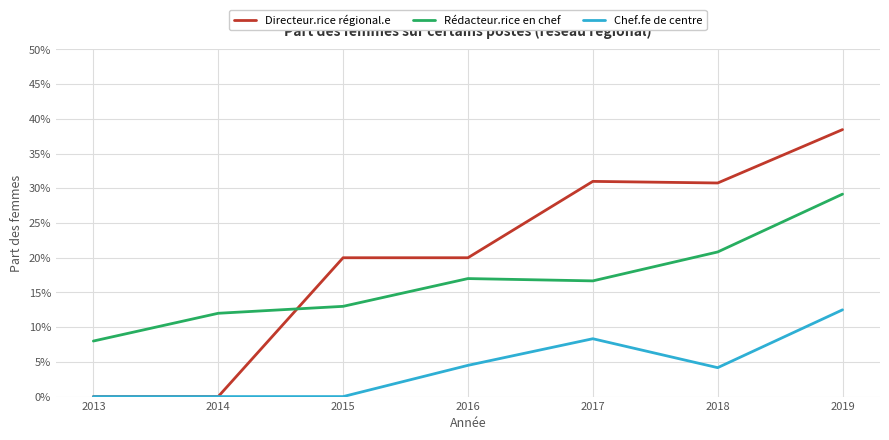

How many Rédacteur.rice en chef values are between 0 and 1?

7